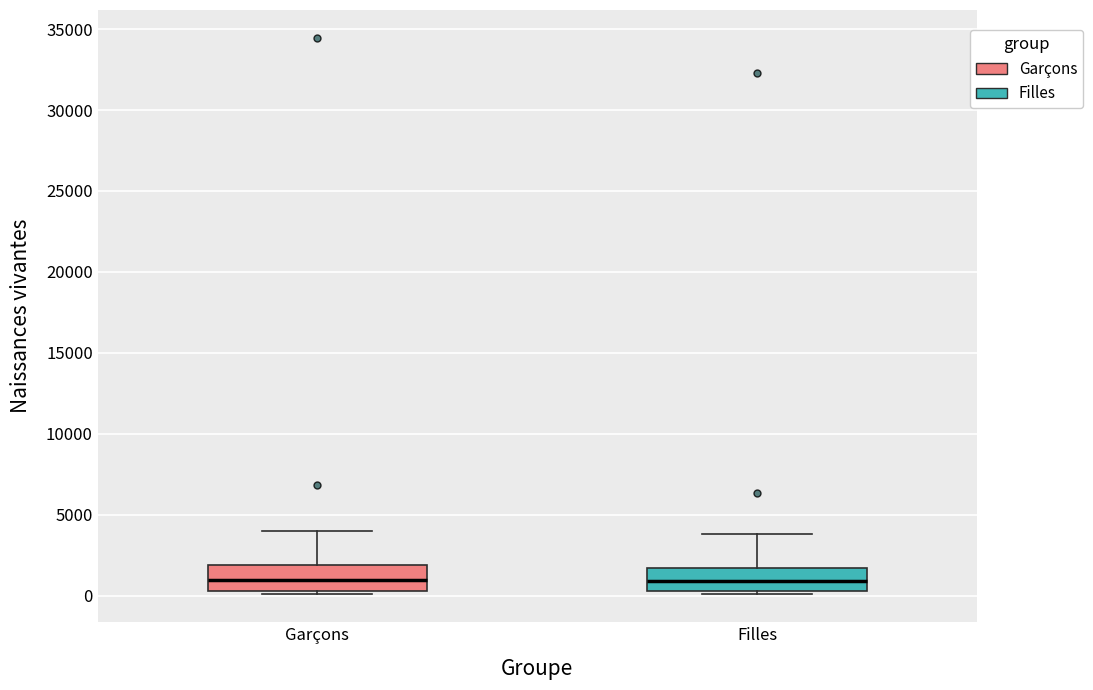

Where is the lower edge of the box for Garçons on the y-axis? The values are not printed on the chart, so give them approximately, as read against the axis.

500